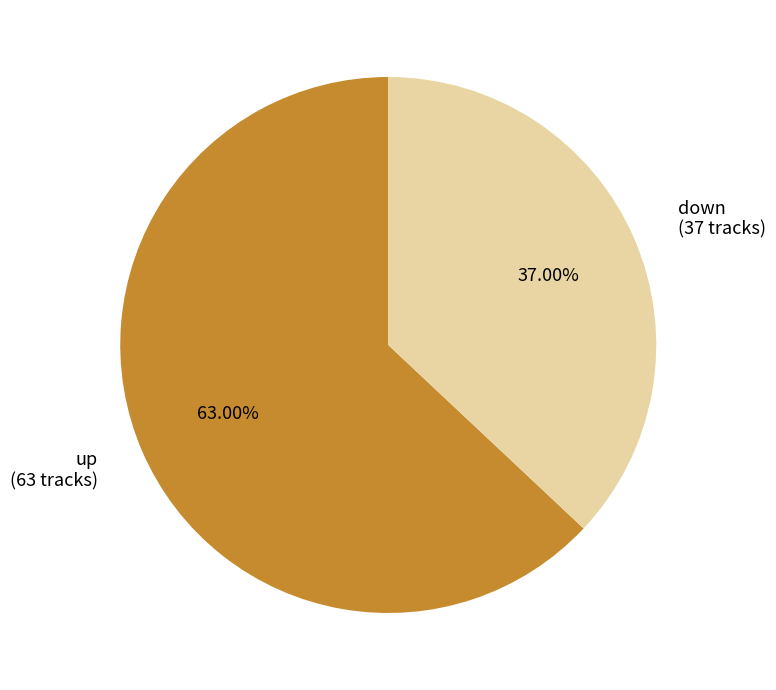

Combined, do down and up account for over 50%?

Yes